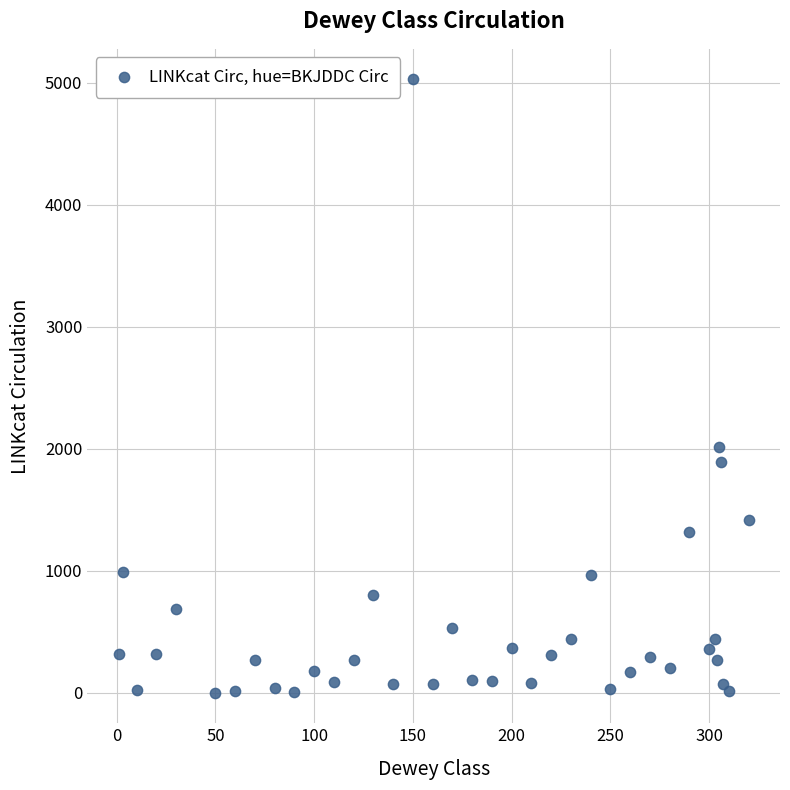

What Y value in the scatter plot is closest to 2514?

2016